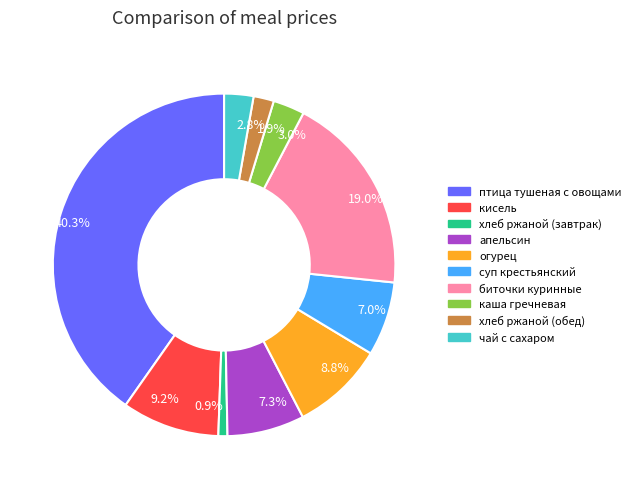

Is there a majority slice in this chart?

No